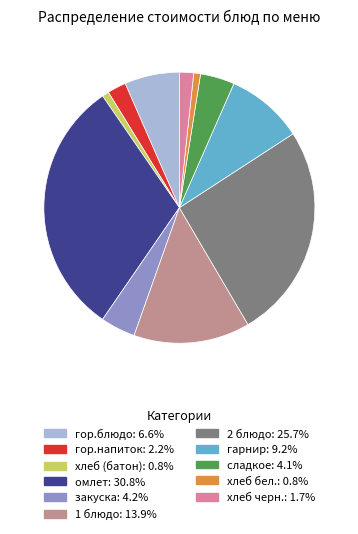

Is it true that закуска is 12% of the pie?

False